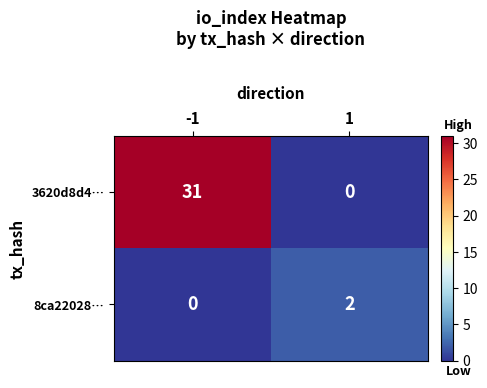

Rank the series by their maximum value, from lowest to highest.

8ca22028…, 3620d8d4…